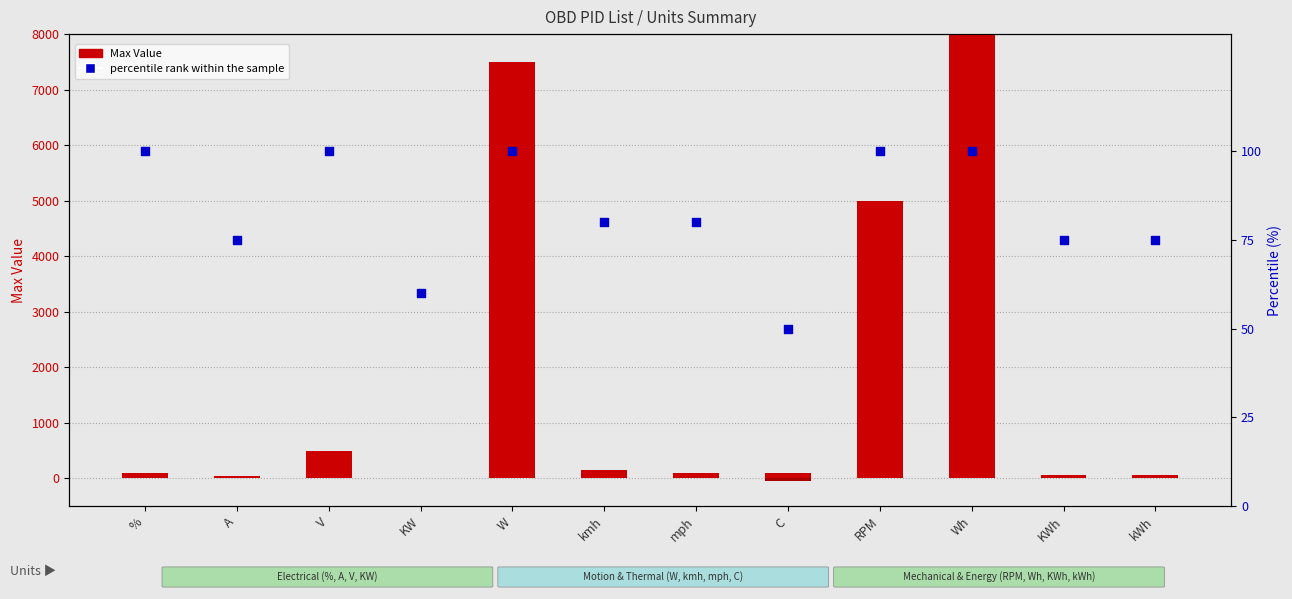

Is the value of Min Value (negative) at Wh greater than the value of Max Value at %?

No